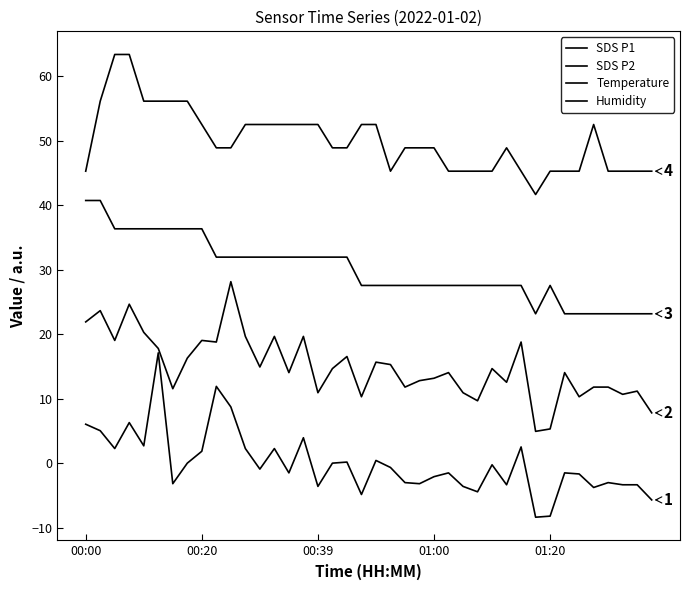

True or false: Temperature and SDS P1 intersect in this chart.

False